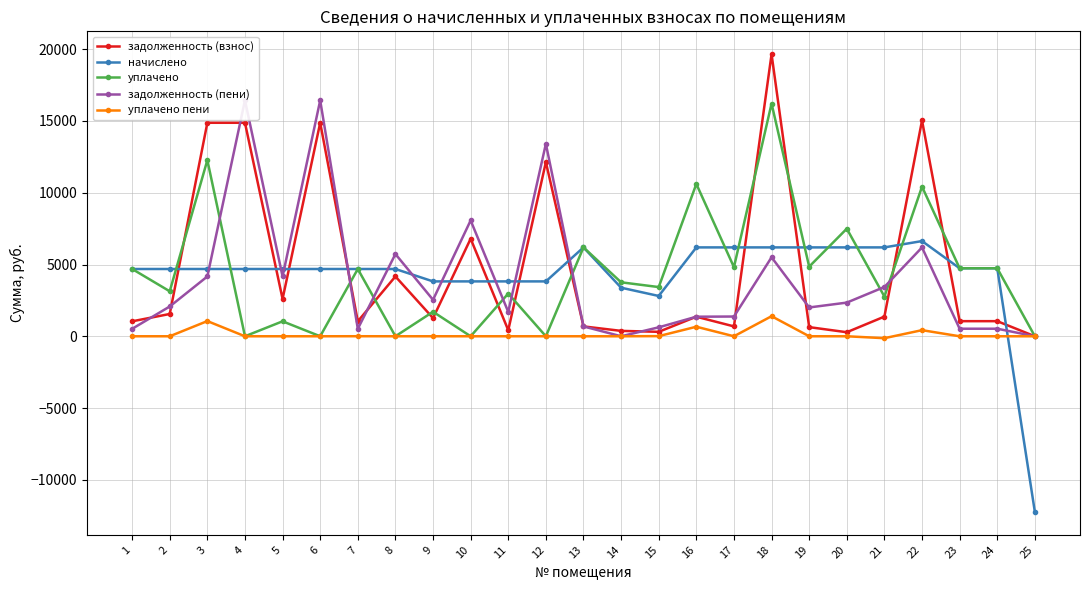

Is it true that начислено equals 4687.2 at 2?

True